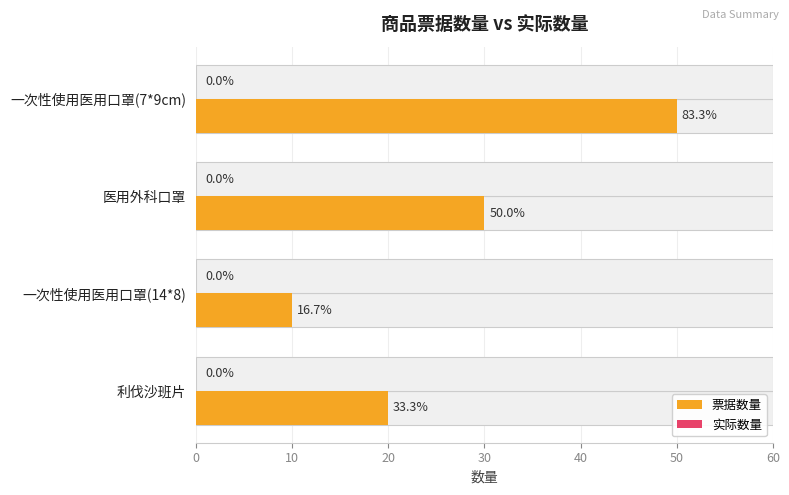

Rank the series by their average value, from highest to lowest.

票据数量, 实际数量